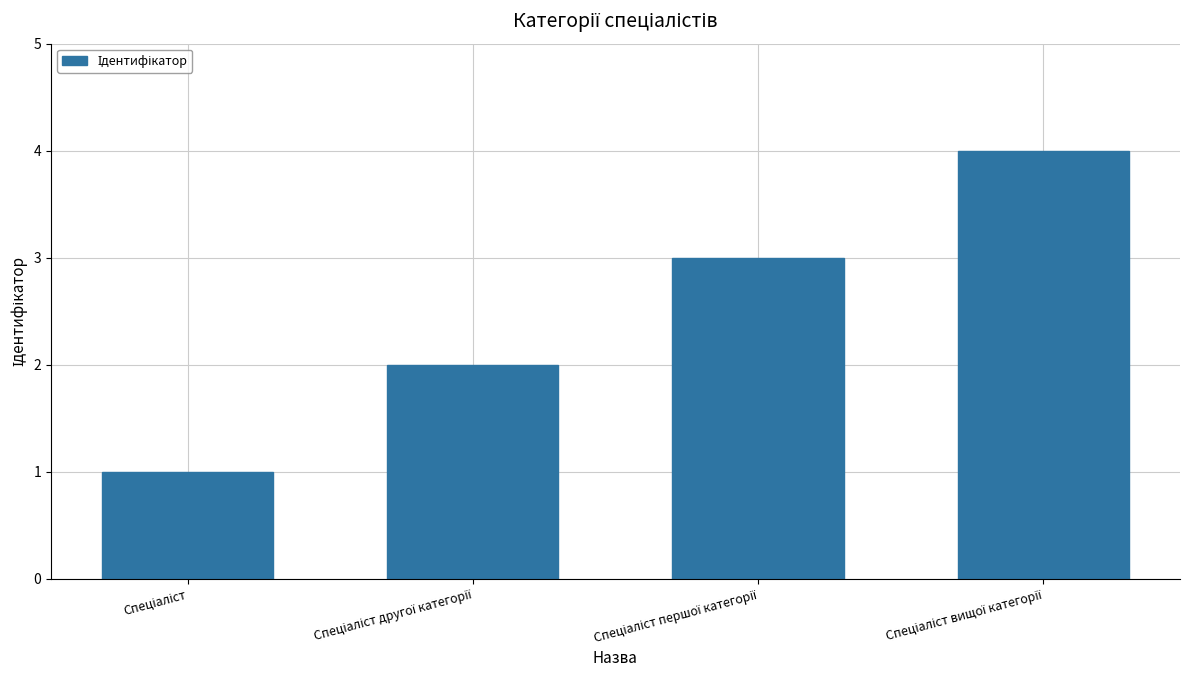

Are the bars horizontal?

No